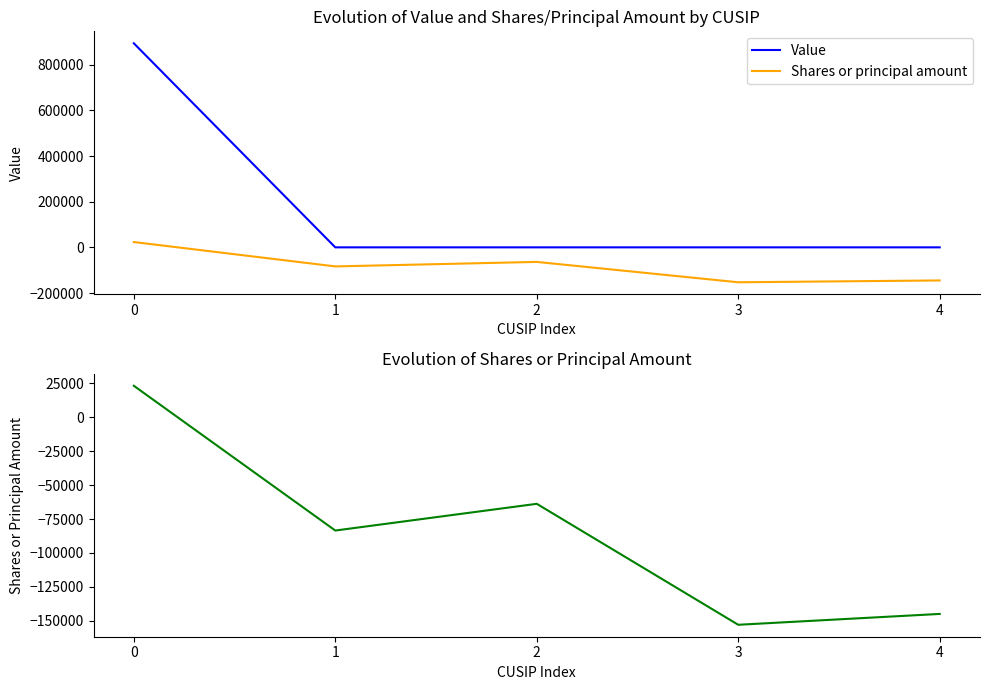

Is it true that Value equals 424427 at 4?

False